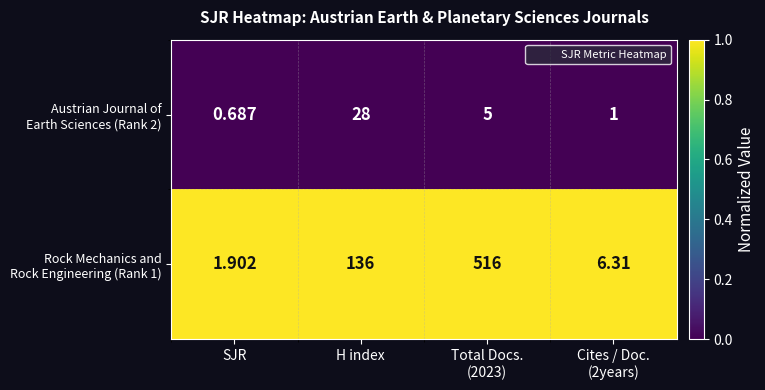

Which label corresponds to the smallest value in the chart?

SJR